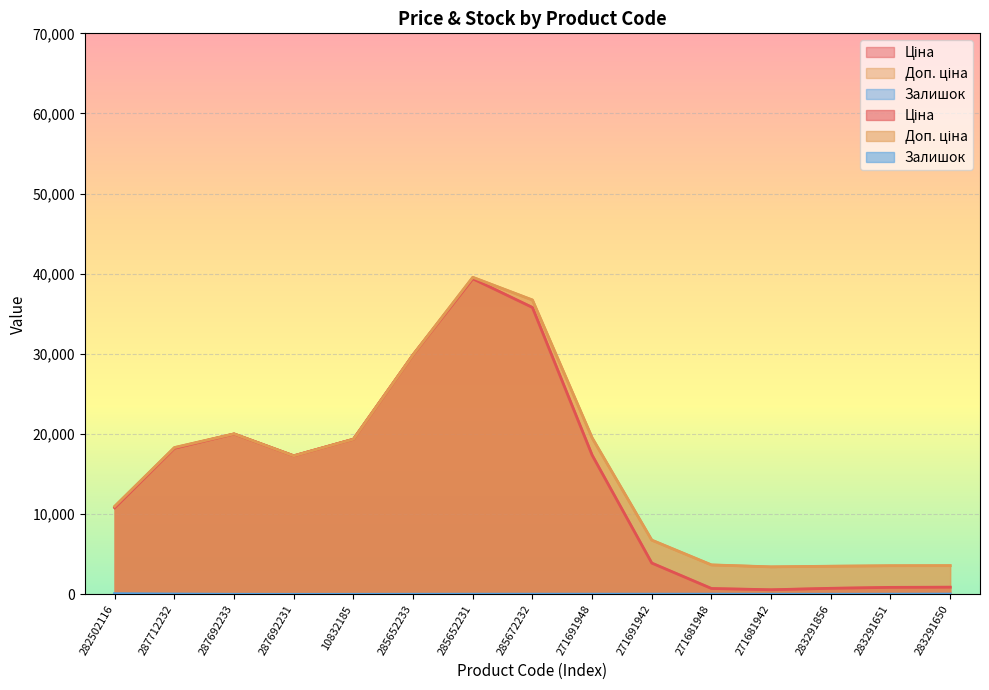

Where does the Ціна series first go above 895?

287712232